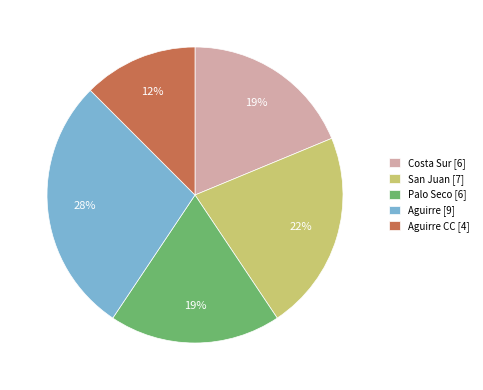

Combined, do San Juan [7] and Palo Seco [6] account for over 50%?

No